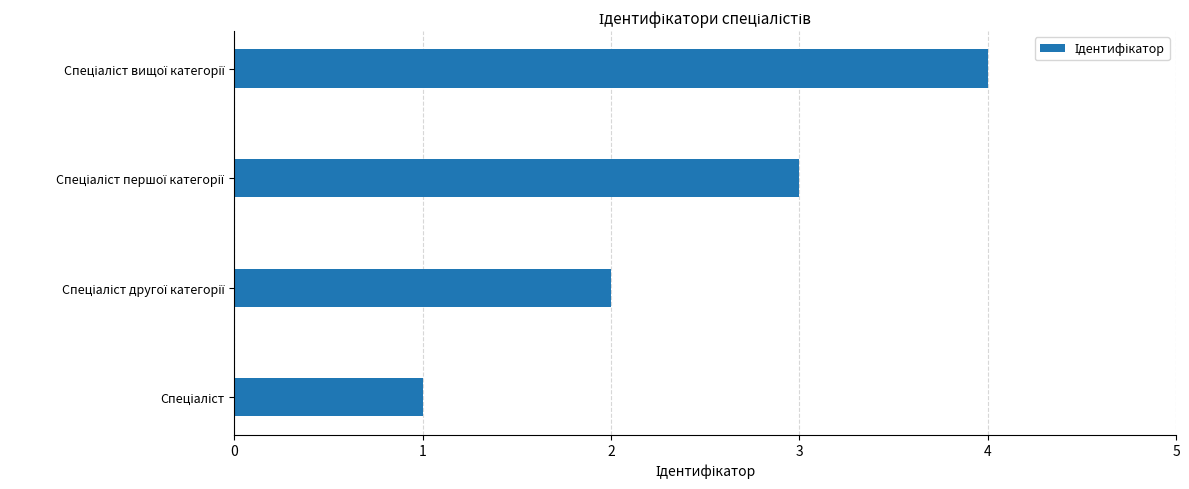

What is the greatest value displayed?

4